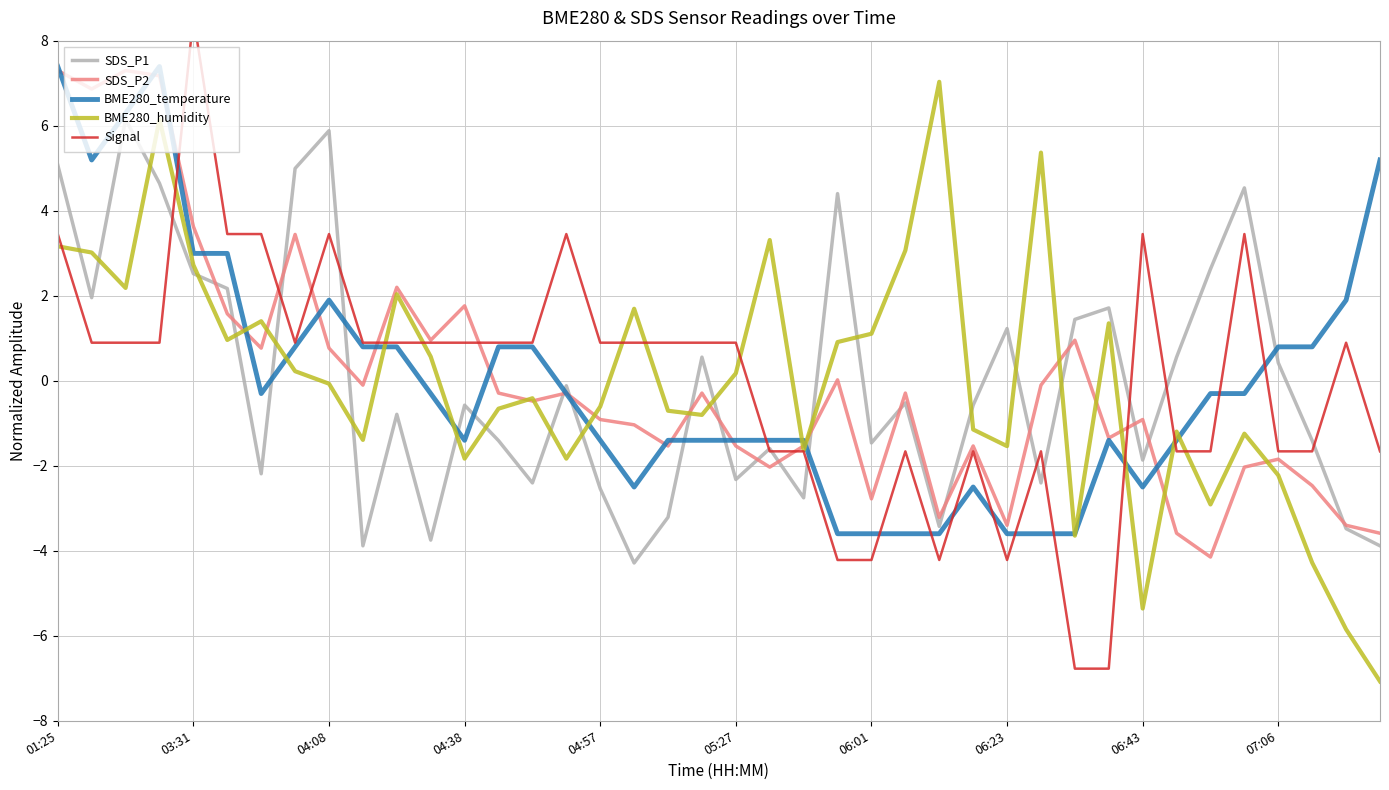

Which series has the widest spread of values?

Signal